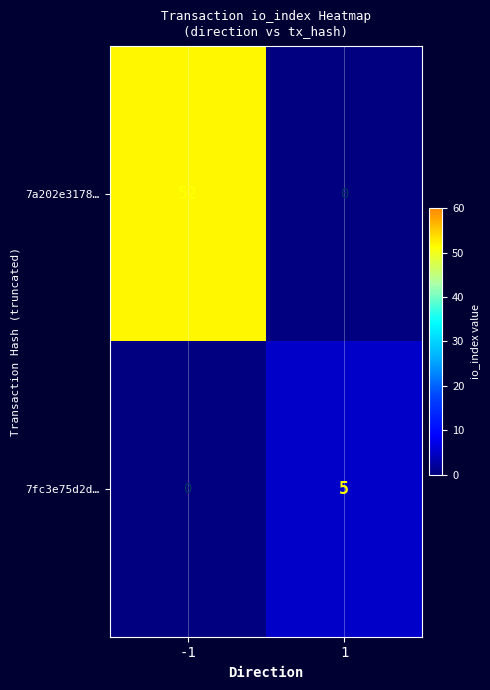

Count the number of data series in this chart.

2